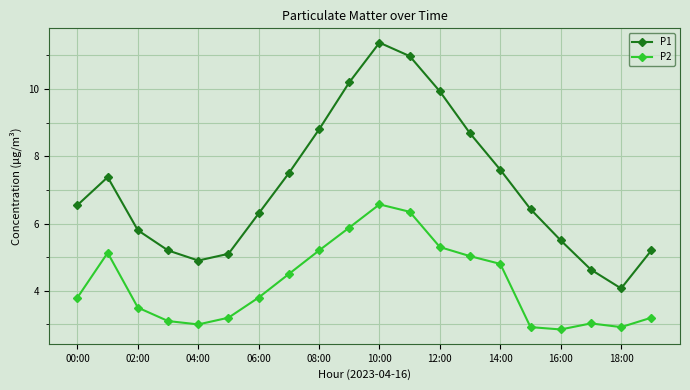

What is the difference between the second highest and minimum values in the P2 series?

3.5